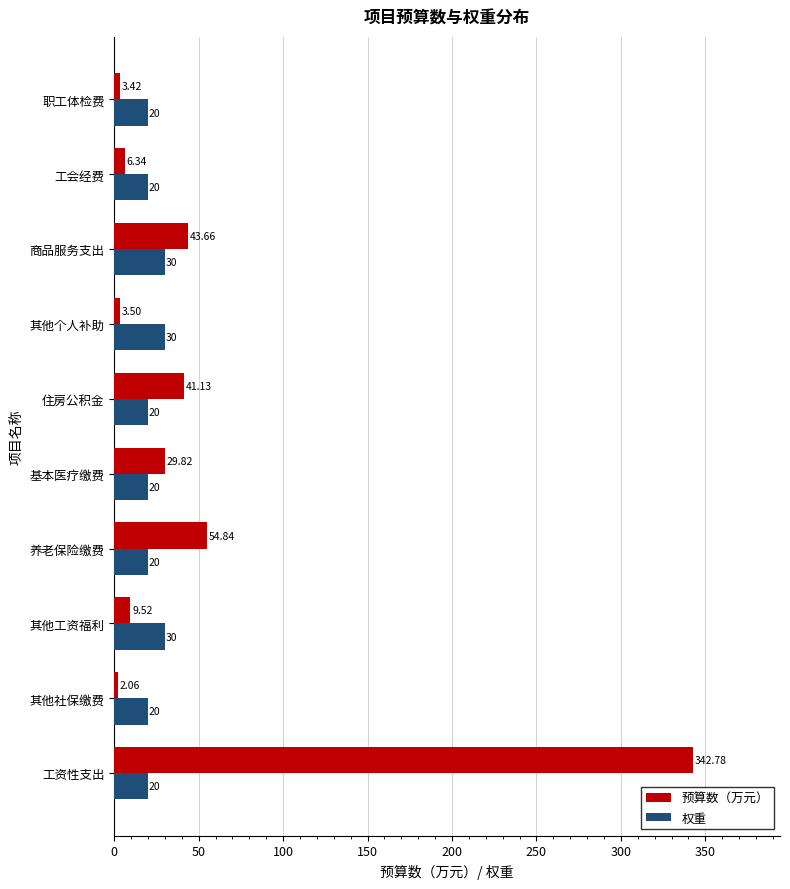

What is the sum of all 预算数（万元） values?

537.1